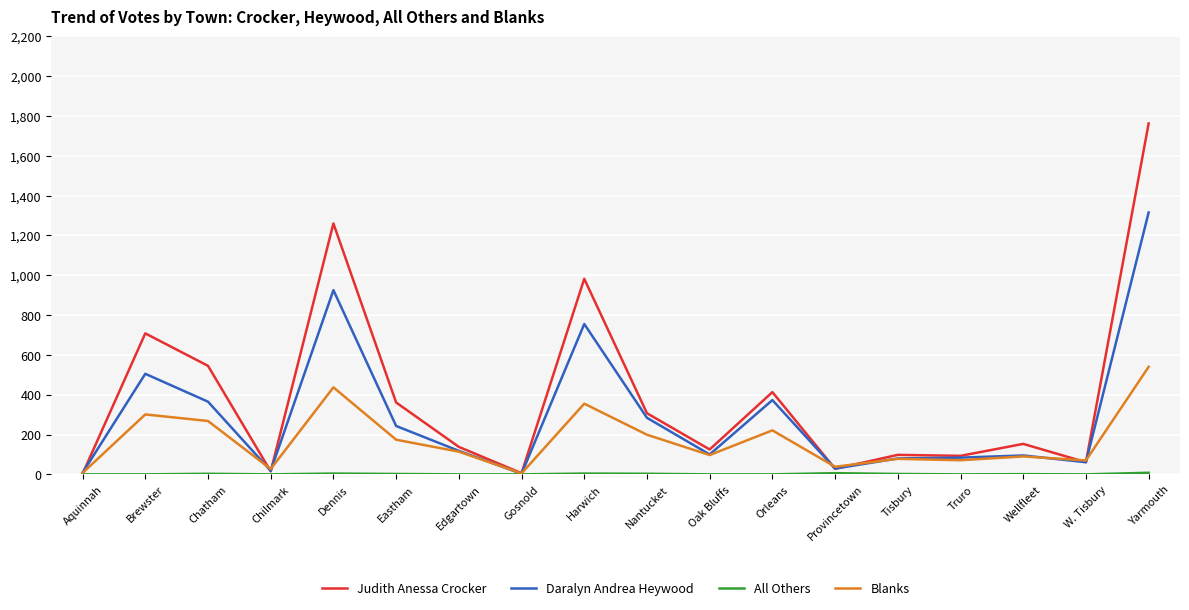

The Judith Anessa Crocker series shows 93 at Truro. True or false?

True